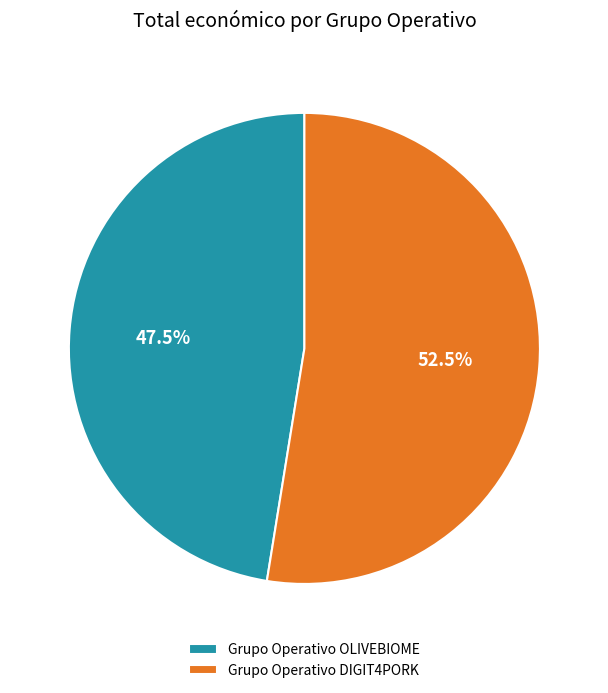

Count the number of slices in the pie.

2